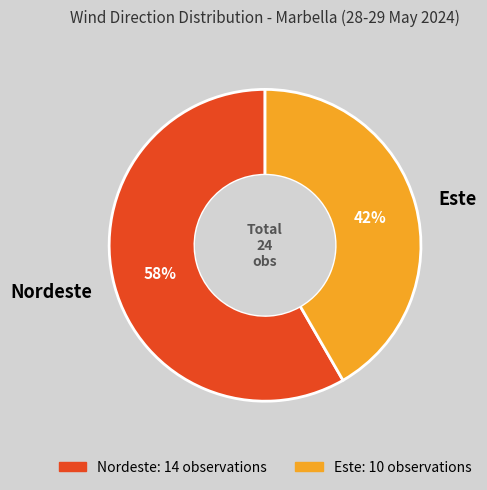

Which slice is the smallest?

Este